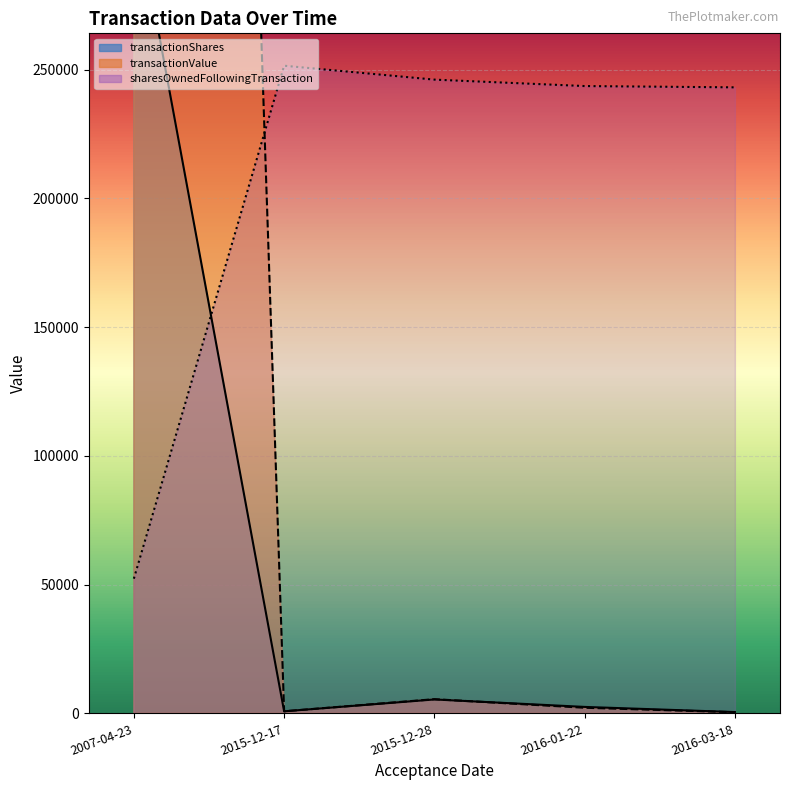

How many distinct data groups are displayed?

3